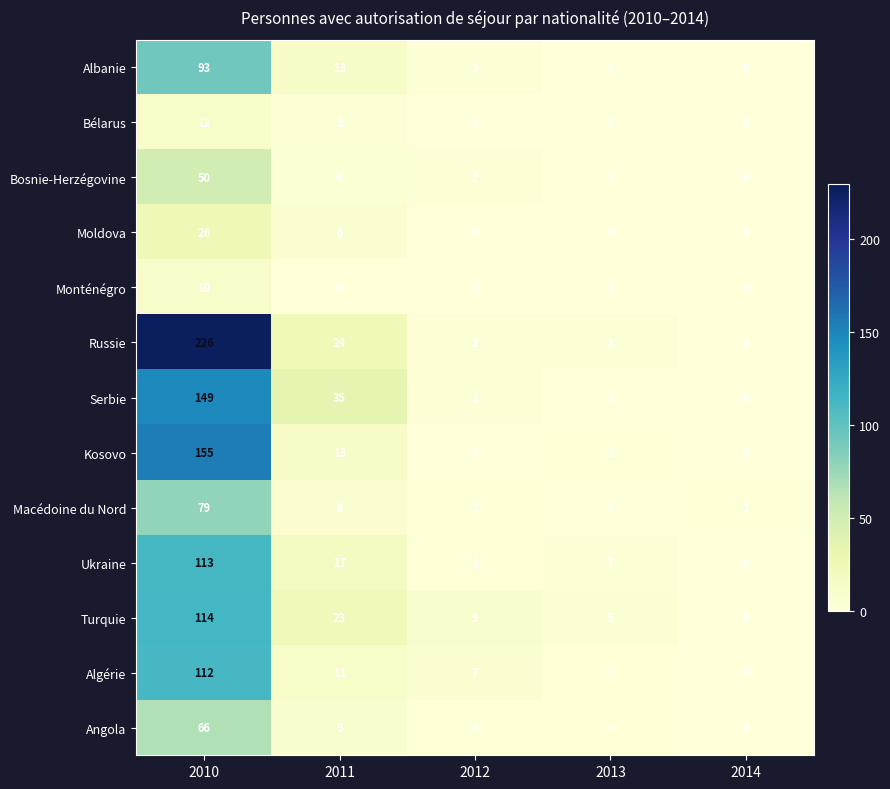

Which series changed the most between 2011 and 2012?

Serbie